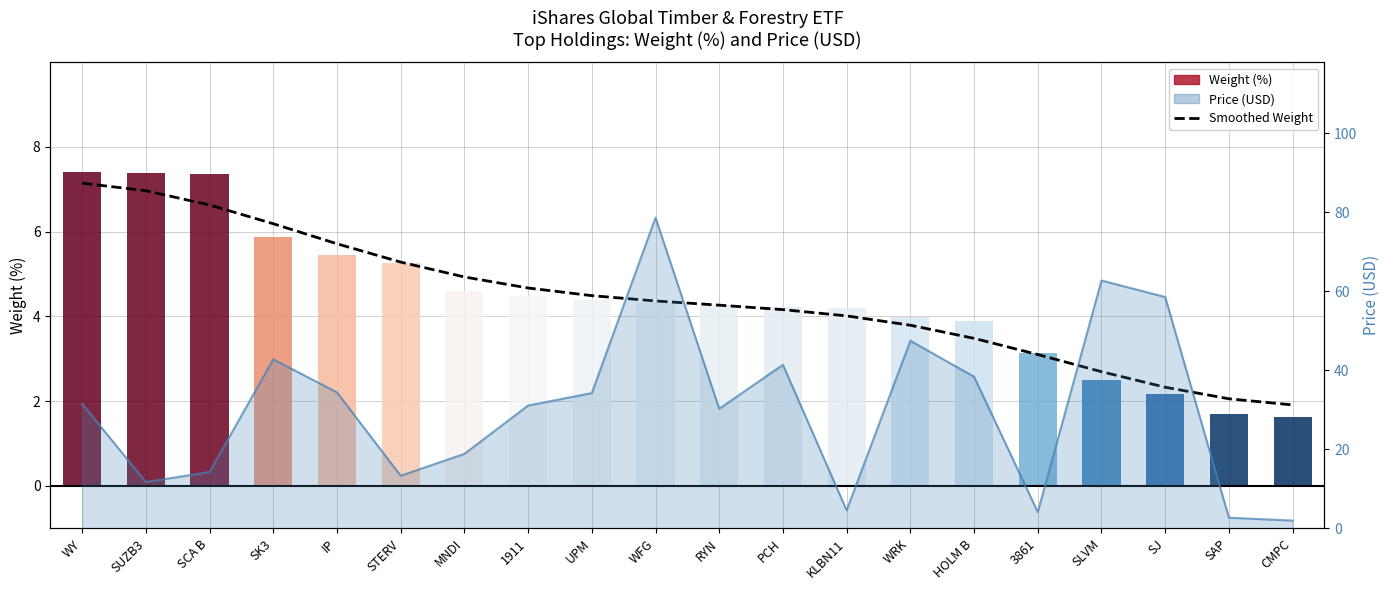

Rank the categories by Weight (%) value from lowest to highest.

CMPC, SAP, SJ, SLVM, 3861, HOLM B, WRK, KLBN11, PCH, RYN, WFG, UPM, 1911, MNDI, STERV, IP, SK3, SCA B, SUZB3, WY